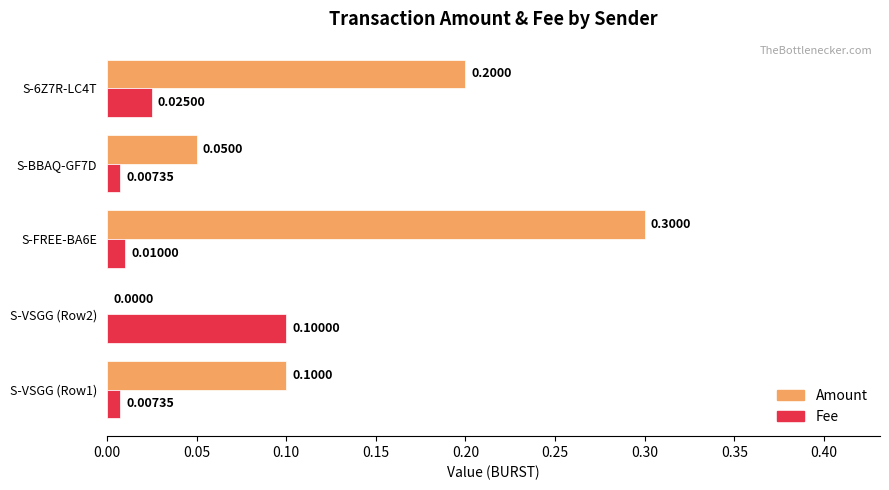

Which series changed the most between S-VSGG (Row2) and S-6Z7R-LC4T?

Amount